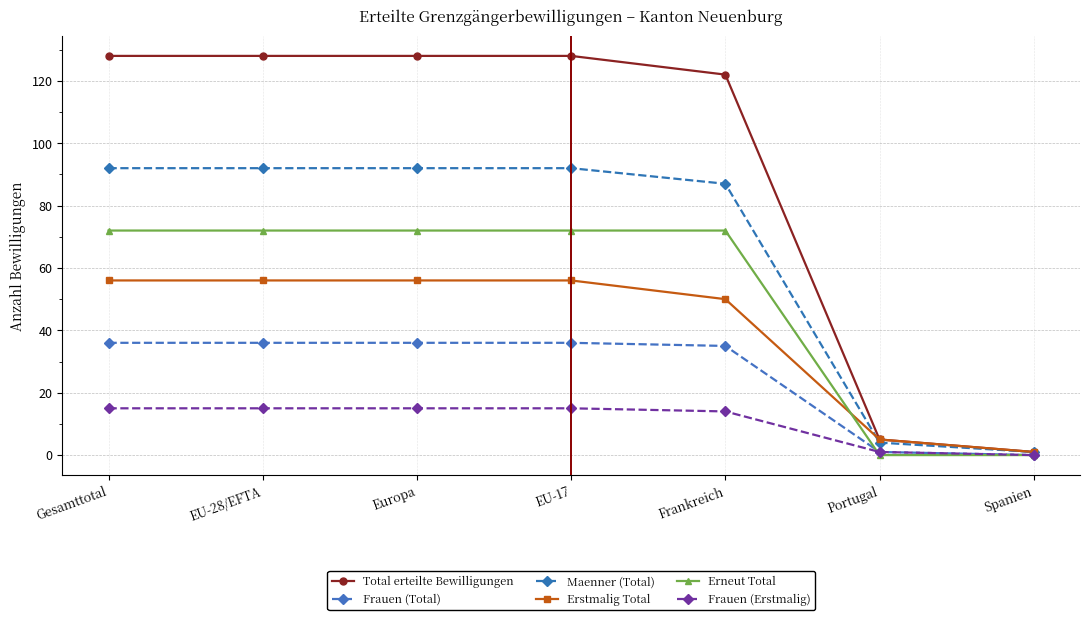

What is the approximate value of Total erteilte Bewilligungen at Portugal?

5